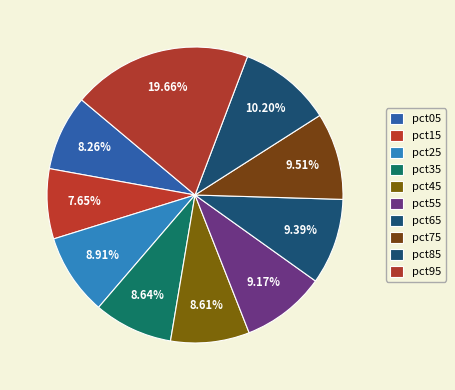

How many segments does this pie chart have?

10